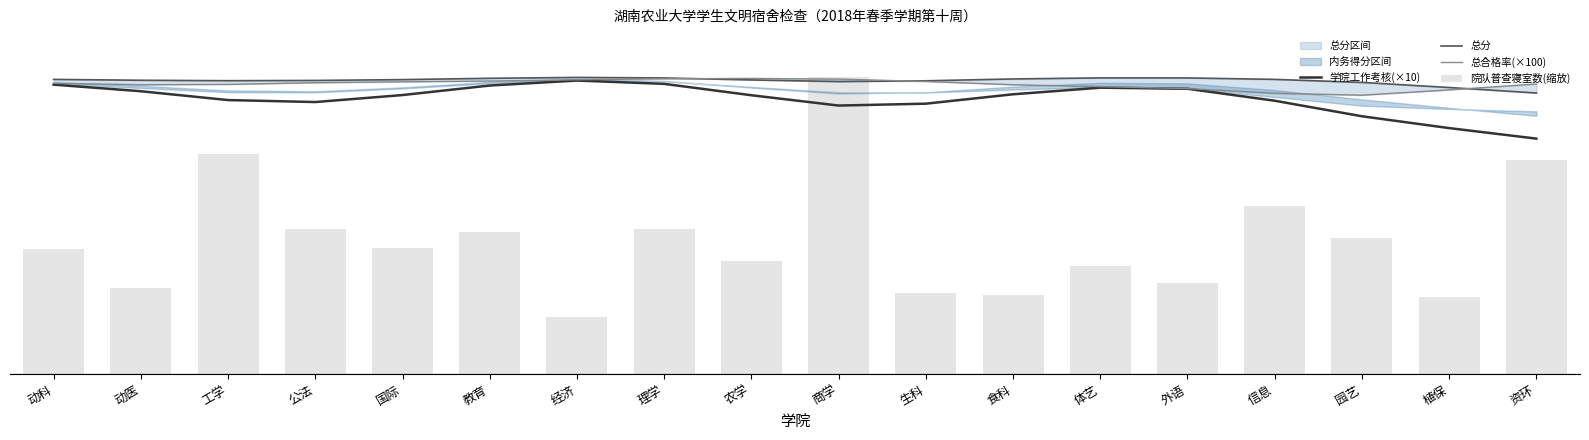

What position from the left is 生科?

11